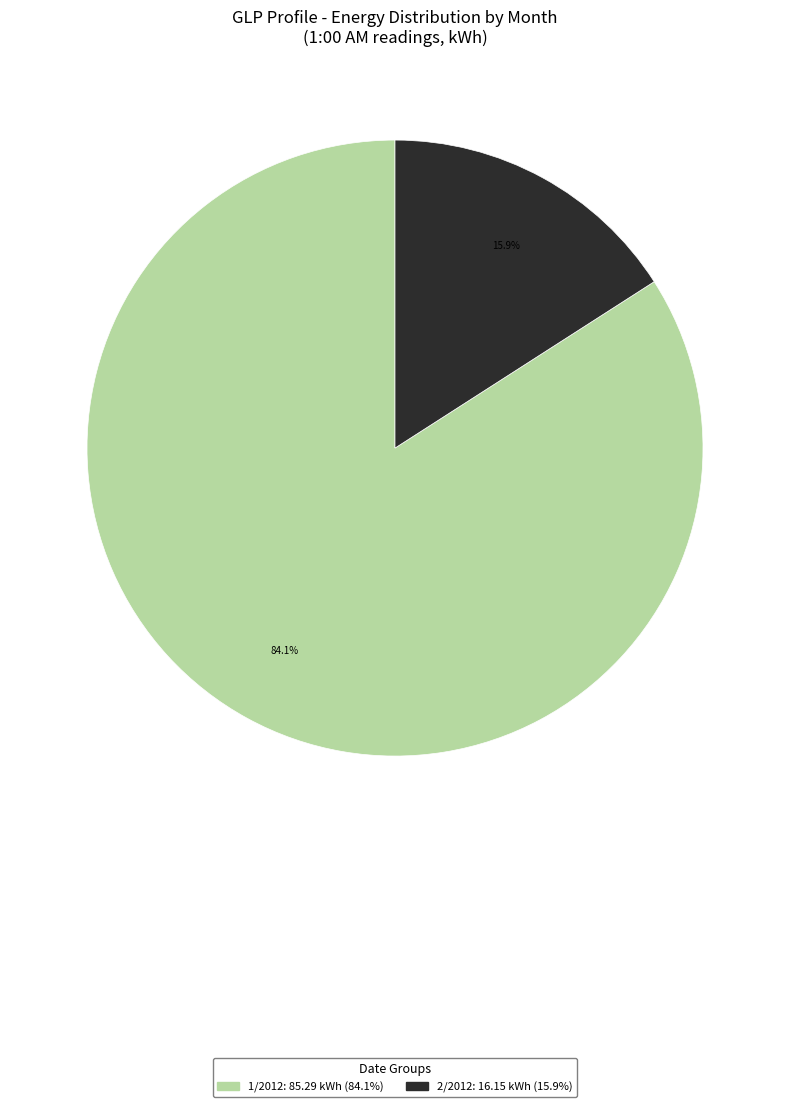

To the nearest percent, what is the difference between the largest and smallest slice percentages?

68%